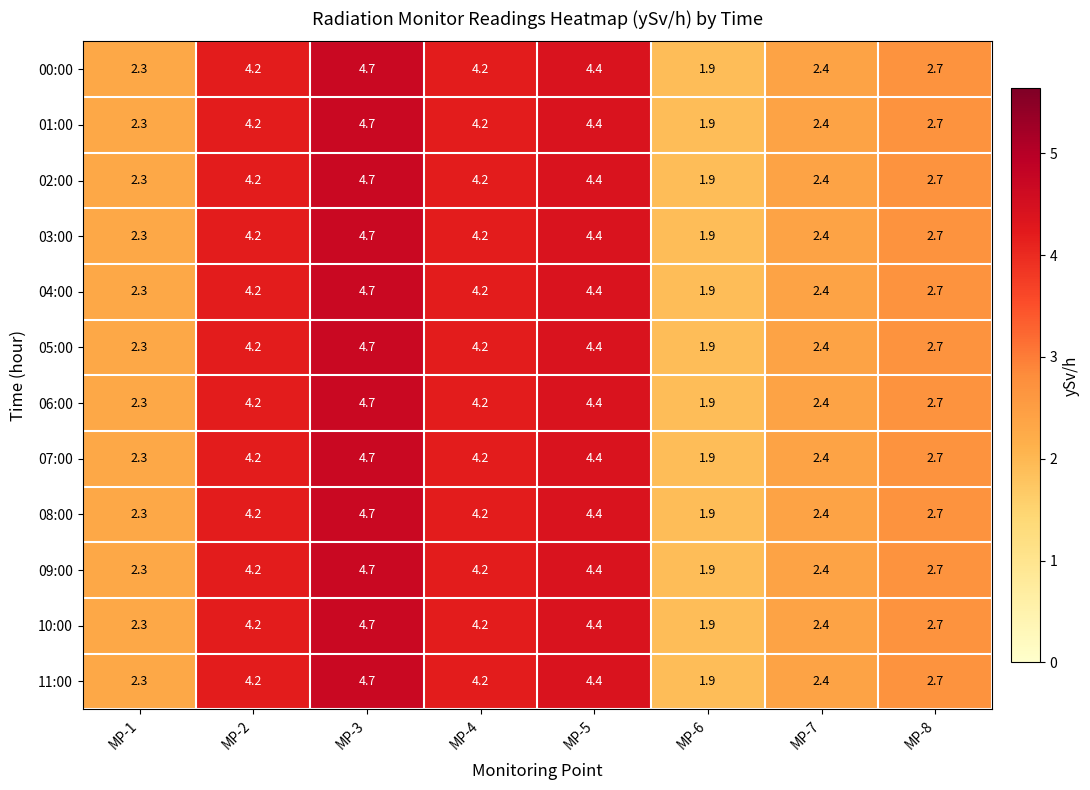

Is the value of 07:00 at MP-3 greater than the value of 11:00 at MP-6?

Yes